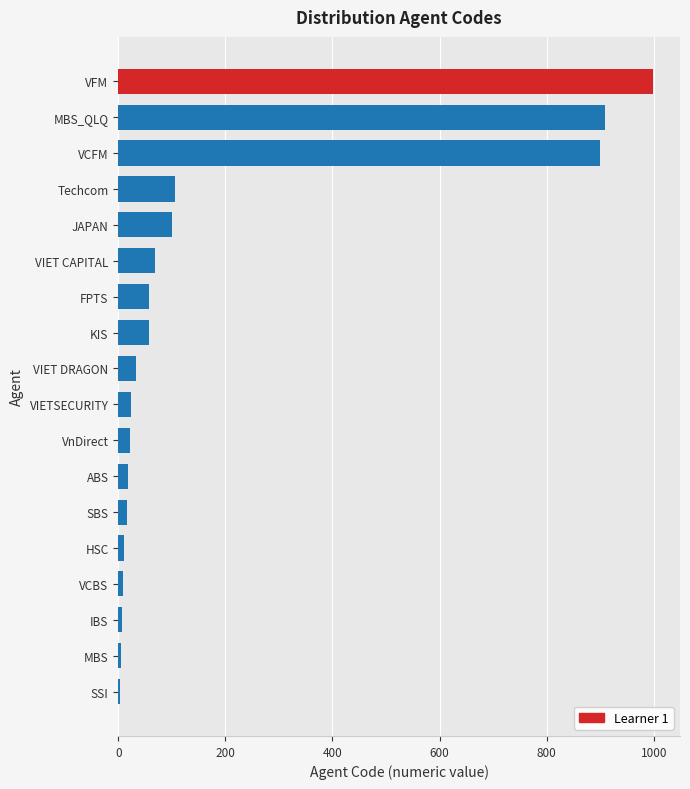

Is it true that the value at VCFM is 900?

True